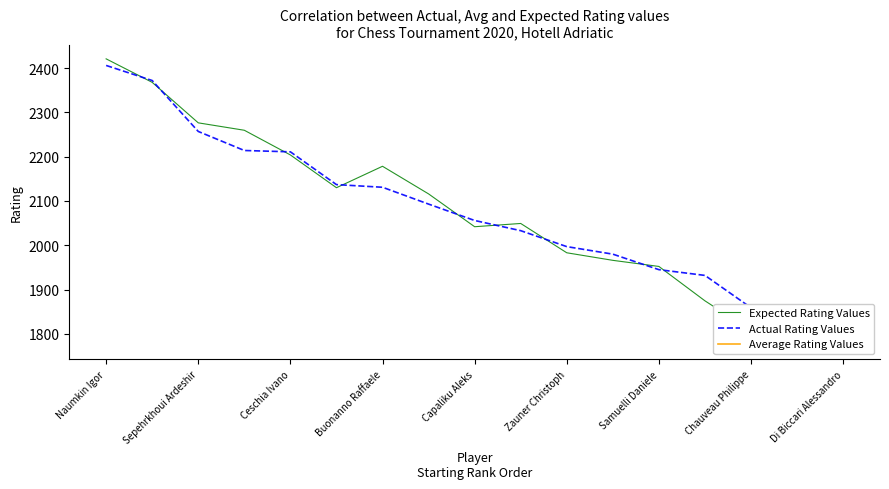

What is the difference between the highest and lowest values at Capaliku Aleks?

14.1